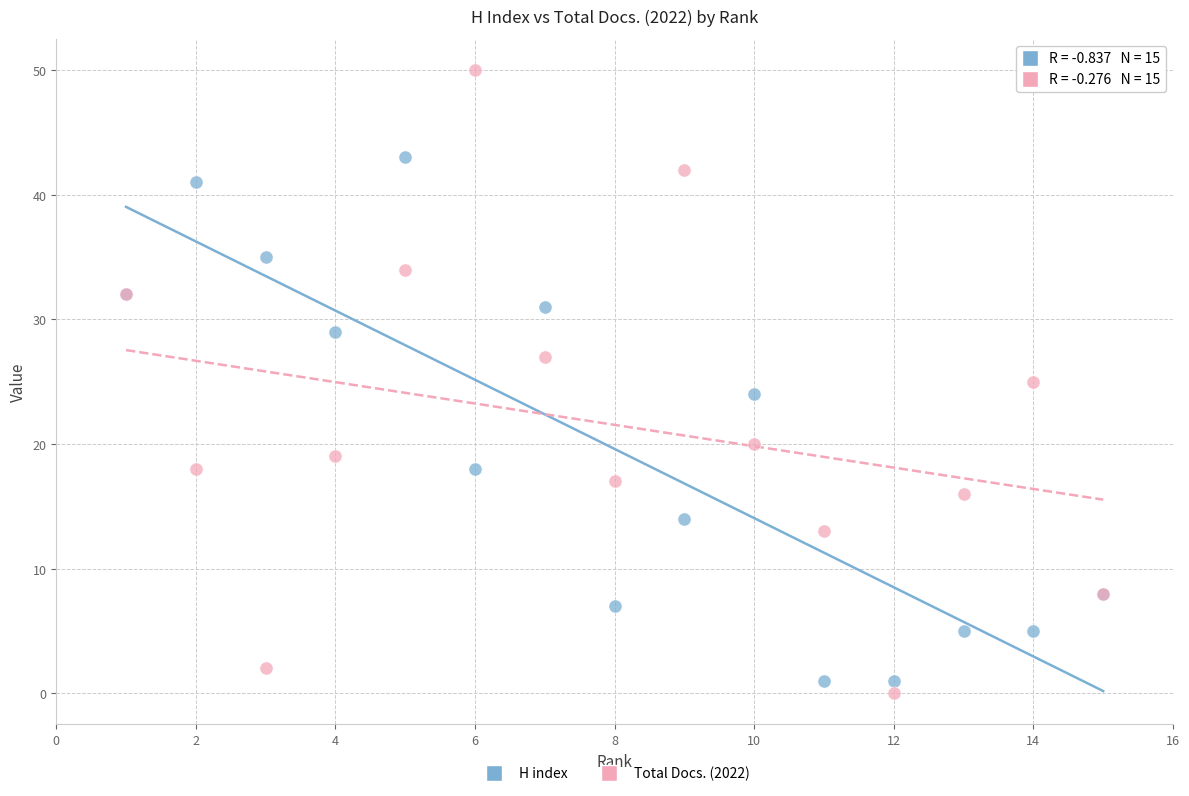

Which series contains the highest Y value?

Total Docs. (2022)